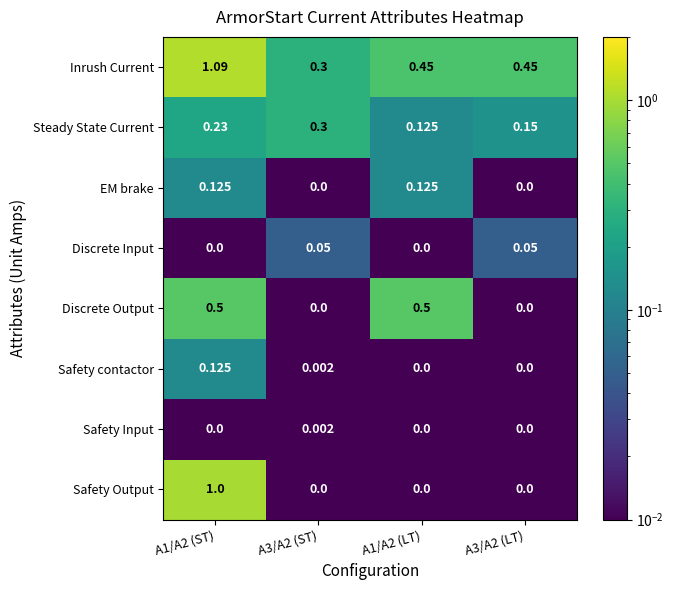

Which series has the widest spread of values?

Safety Output